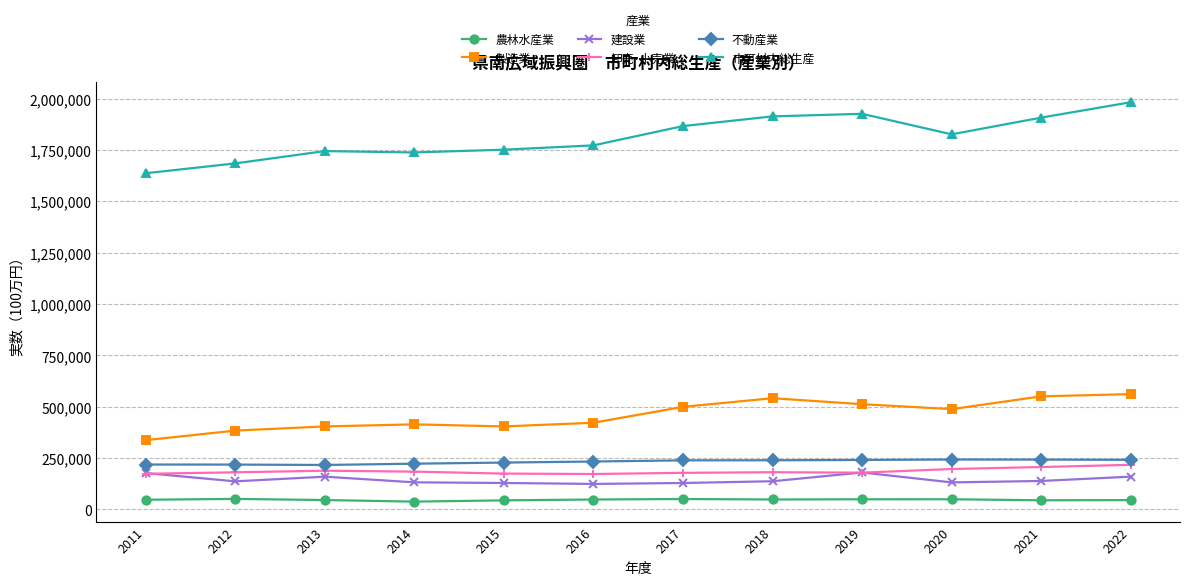

The value of 製造業 at 2022 is 834262. True or false?

False